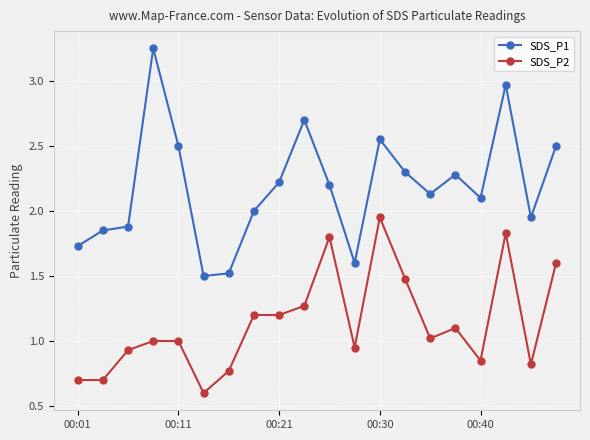

What is the average value of the SDS_P1 series?

2.2